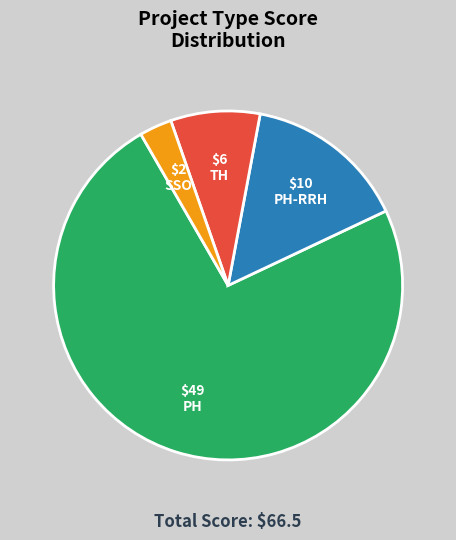

Is there a majority slice in this chart?

Yes